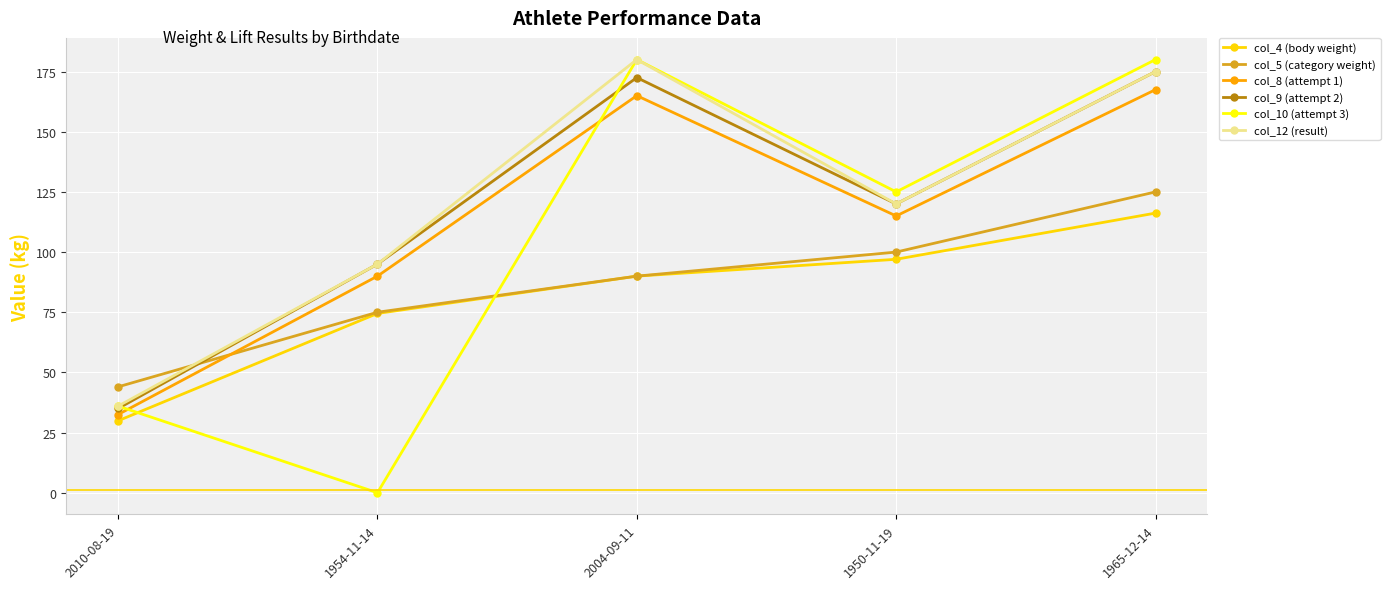

What is the label of the 3rd point from the left?

2004-09-11